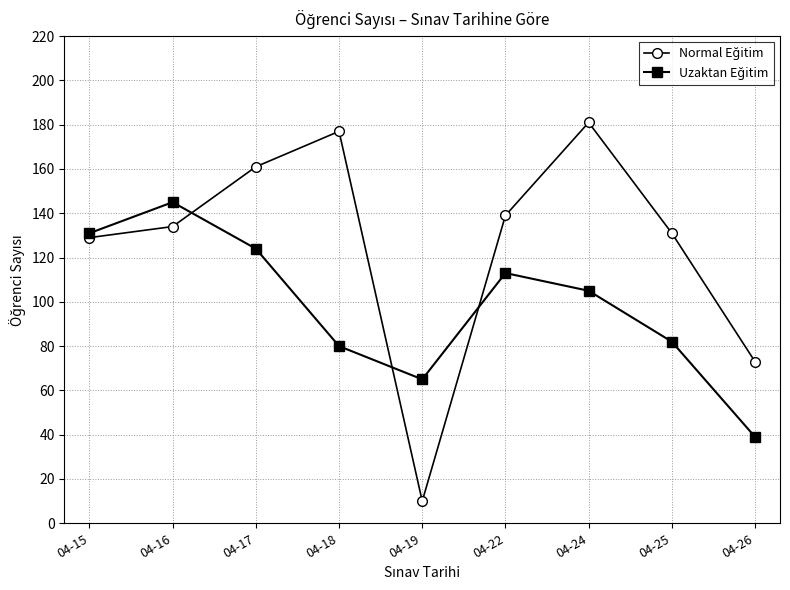

At how many categories does at least one series exceed 151?

3